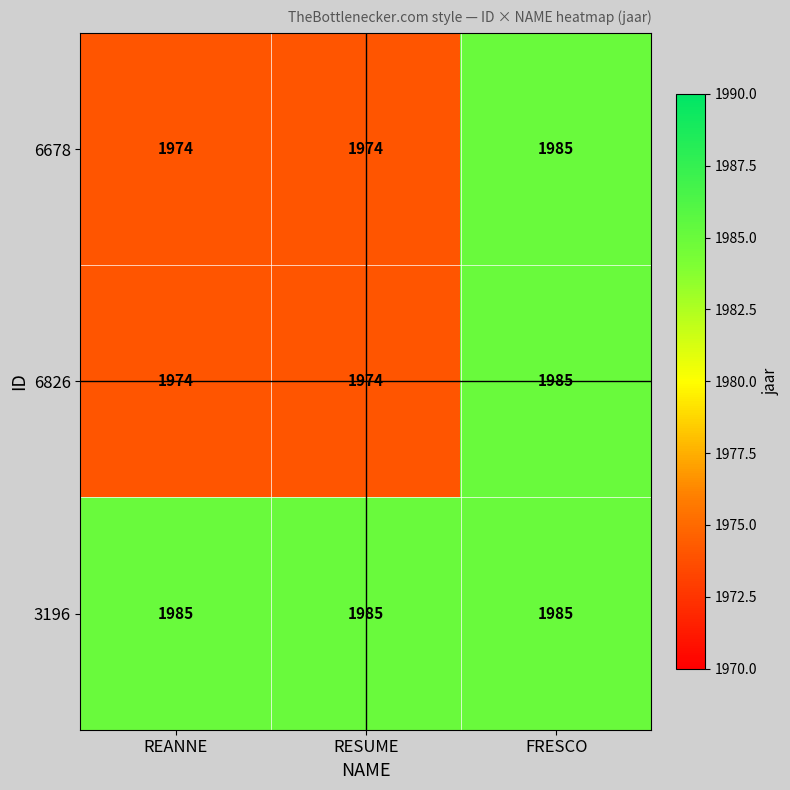

Read the 3196 value at FRESCO.

1985